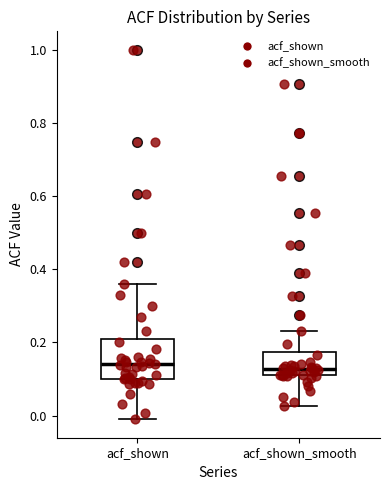

Reading left to right, read every box against the y-axis: the position of its median line, the range the box covers, and the ends of its whiskers. The values are not printed on the chart, so give them approximately, as read against the axis.

acf_shown: median 0.14, box 0.10 to 0.20, whiskers 0.00 to 0.36
acf_shown_smooth: median 0.12 (just above the box's lower edge), box 0.12 to 0.18, whiskers 0.02 to 0.24